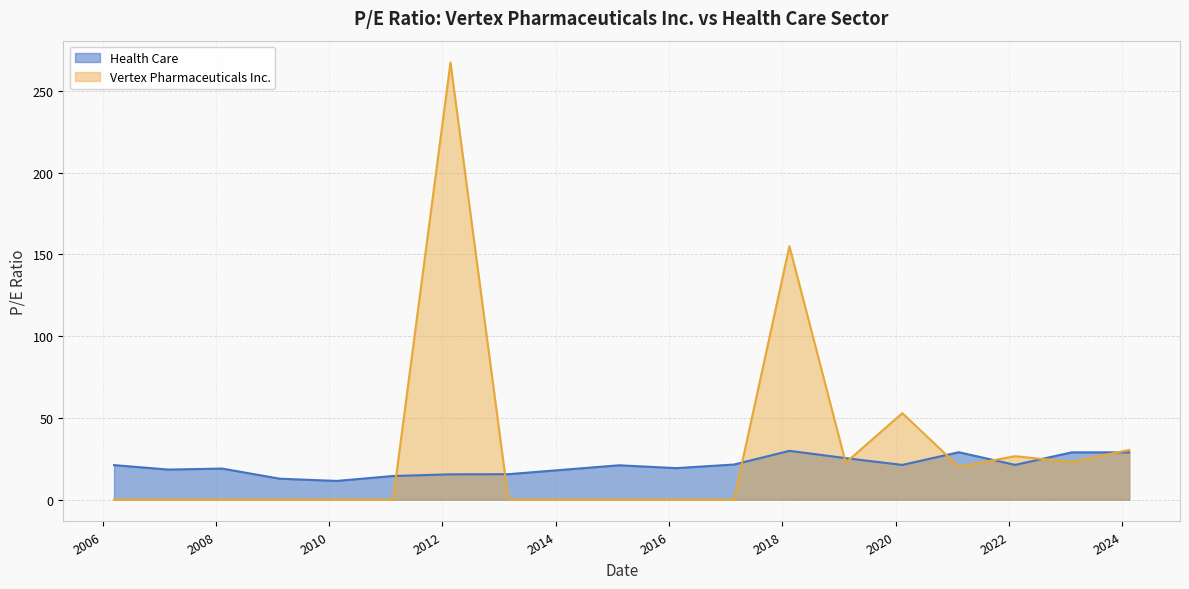

What are all the series names shown in the legend?

Health Care, Vertex Pharmaceuticals Inc.